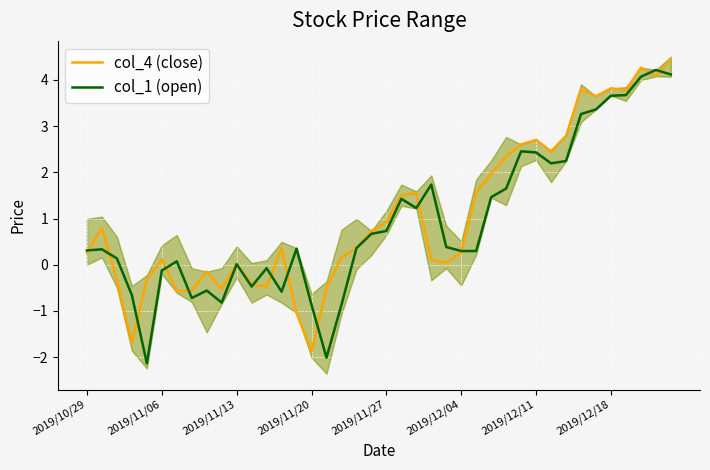

What is the value of the col_4 (close) point at the 17th from the left?

-0.5